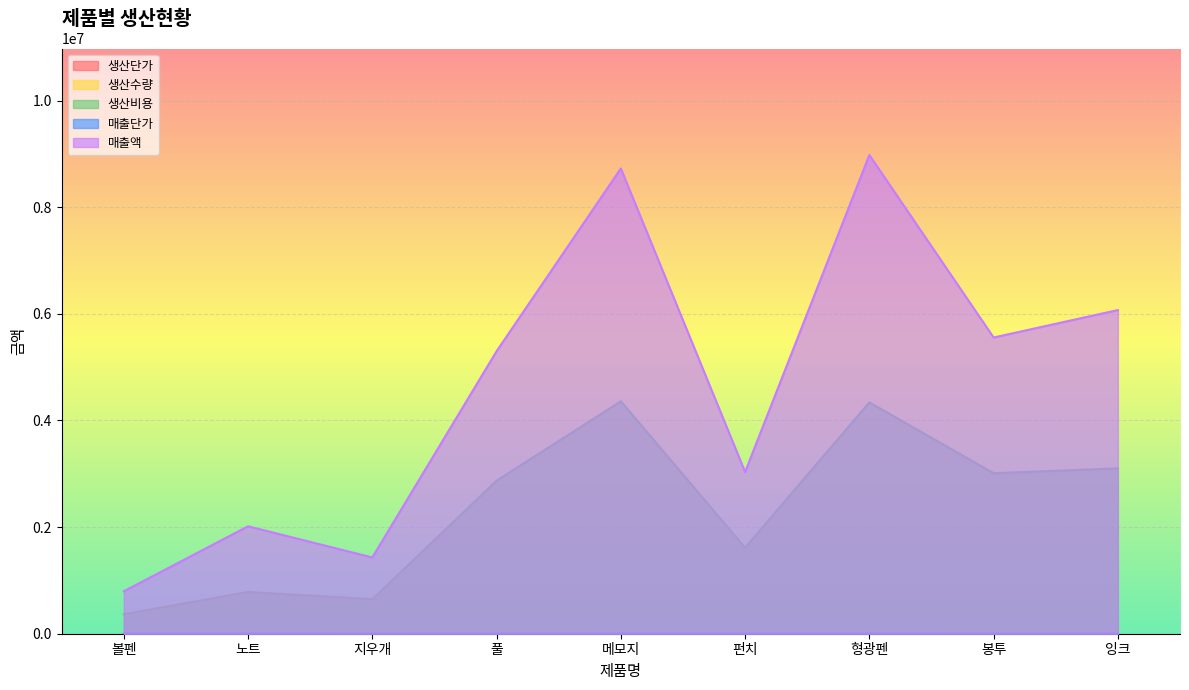

What is the average value of the 생산수량 series?

2456.8